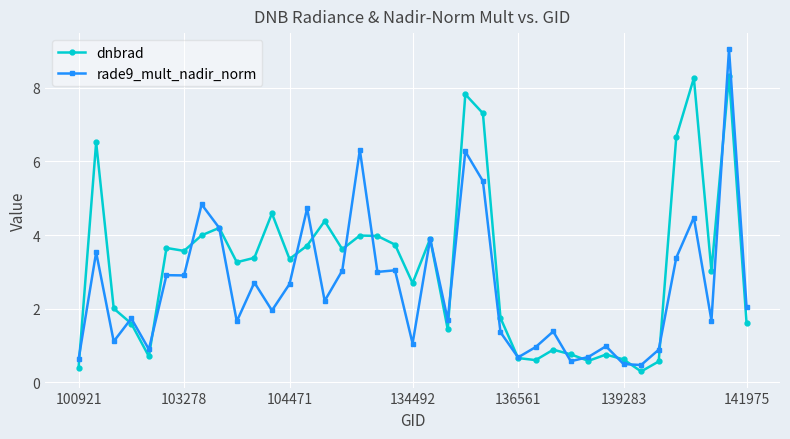

Rank the series by their average value, from lowest to highest.

rade9_mult_nadir_norm, dnbrad